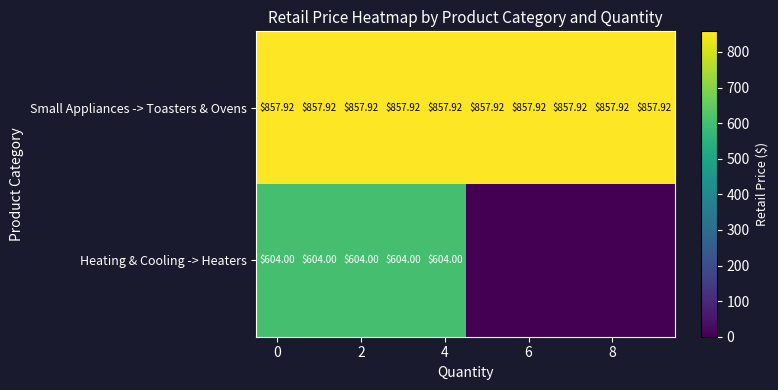

At 0, list the series in order from largest to smallest.

Small Appliances -> Toasters & Ovens, Heating & Cooling -> Heaters